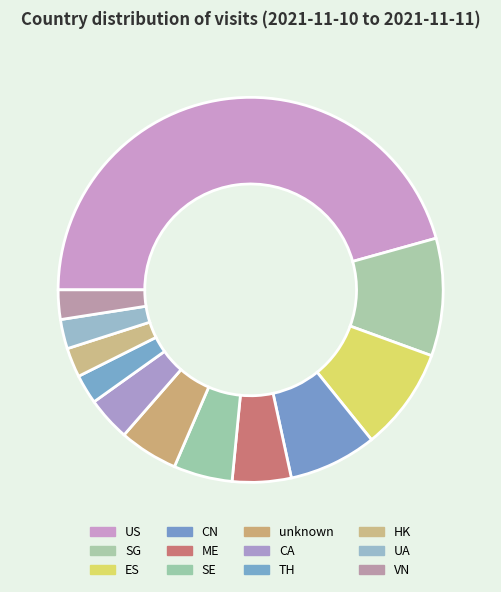

How many segments does this pie chart have?

12